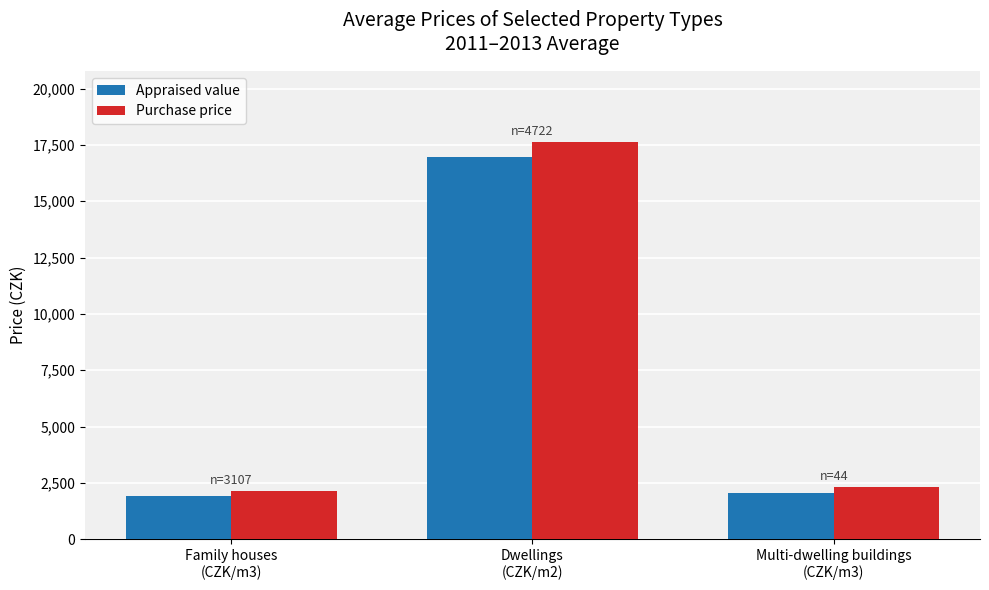

What is the maximum value for Appraised value?

16940